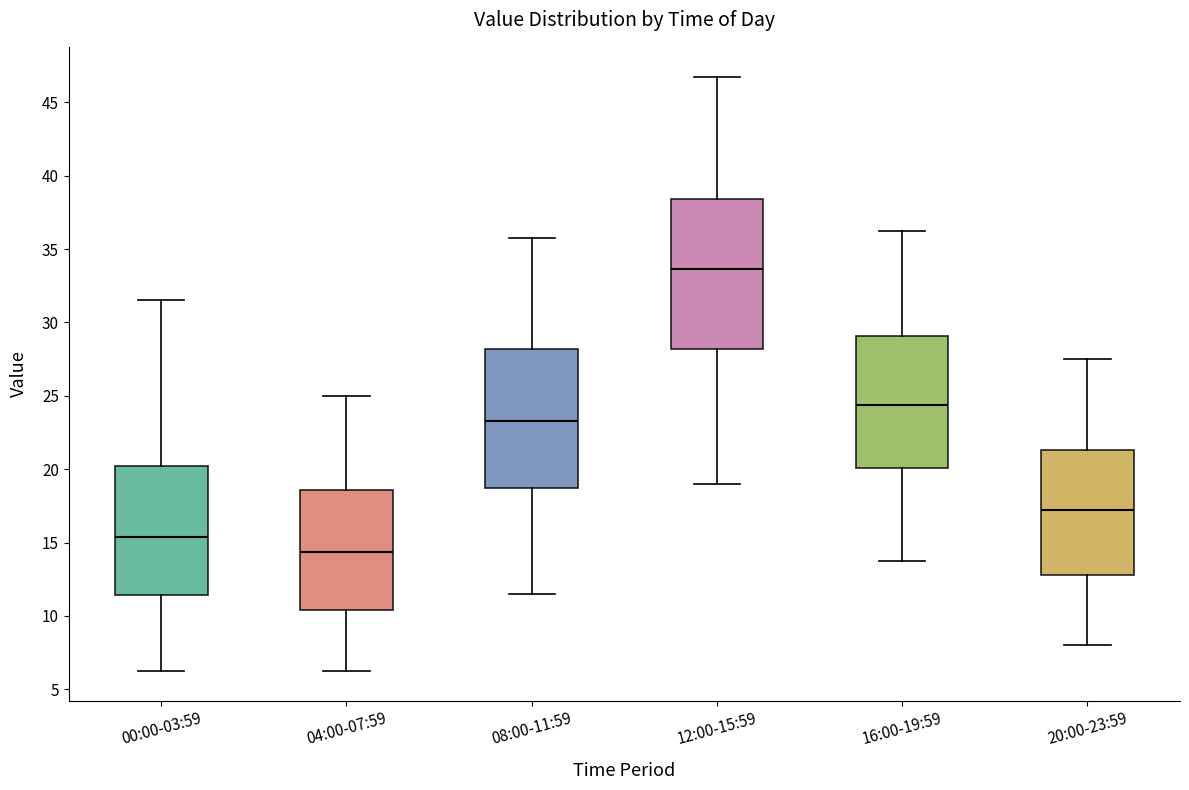

Which box's median line is the highest?

12:00-15:59